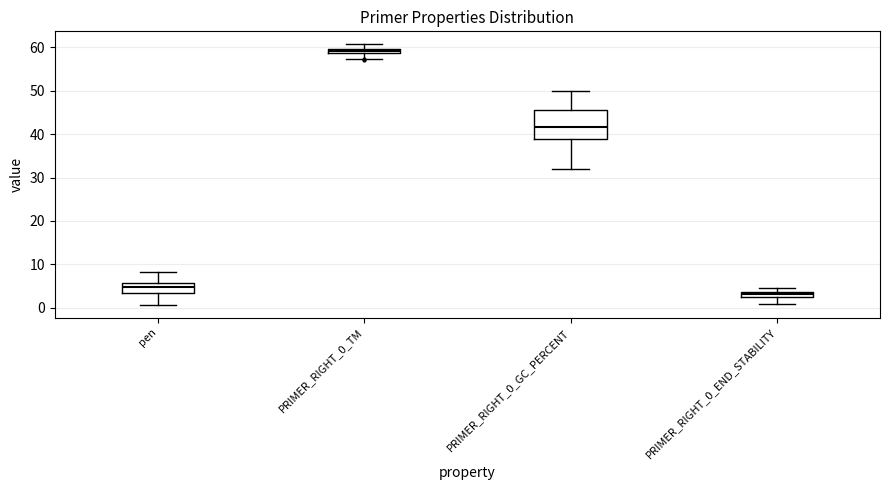

Where does the upper whisker of the box for pen end on the y-axis? The values are not printed on the chart, so give them approximately, as read against the axis.

8